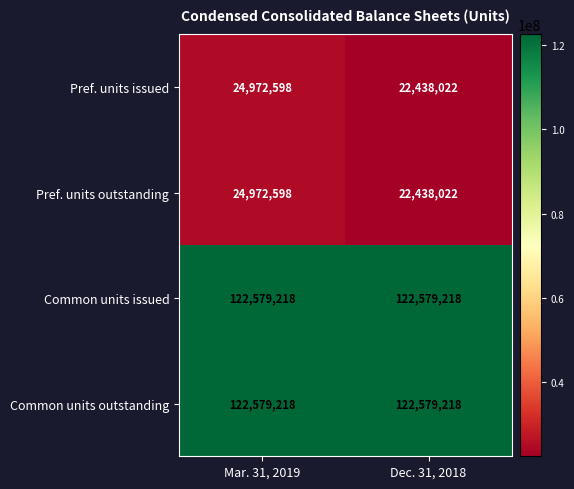

The value of Common units outstanding at Dec. 31, 2018 is 28740648. True or false?

False